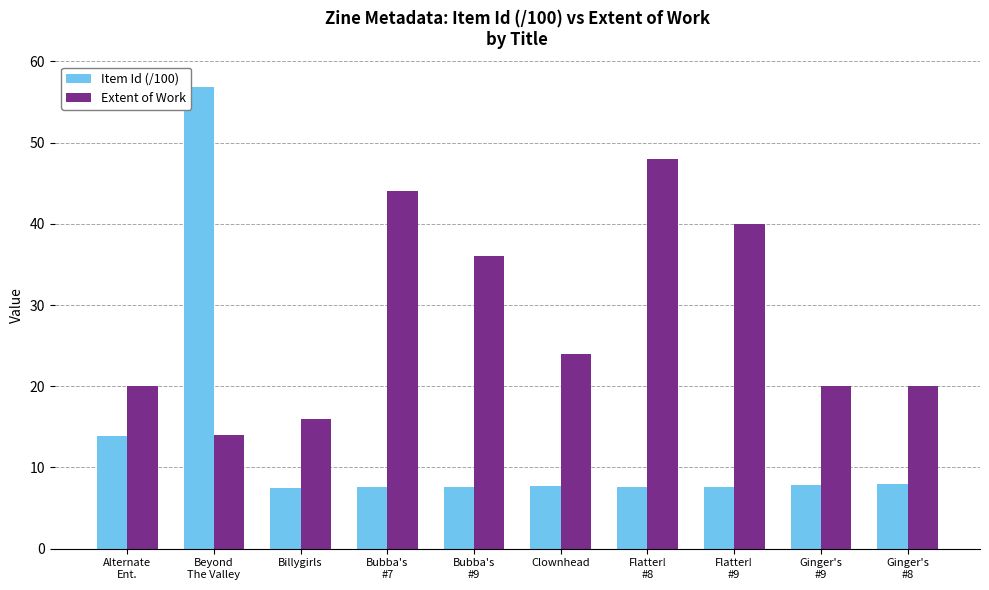

What position from the right is Alternate
Ent.?

10